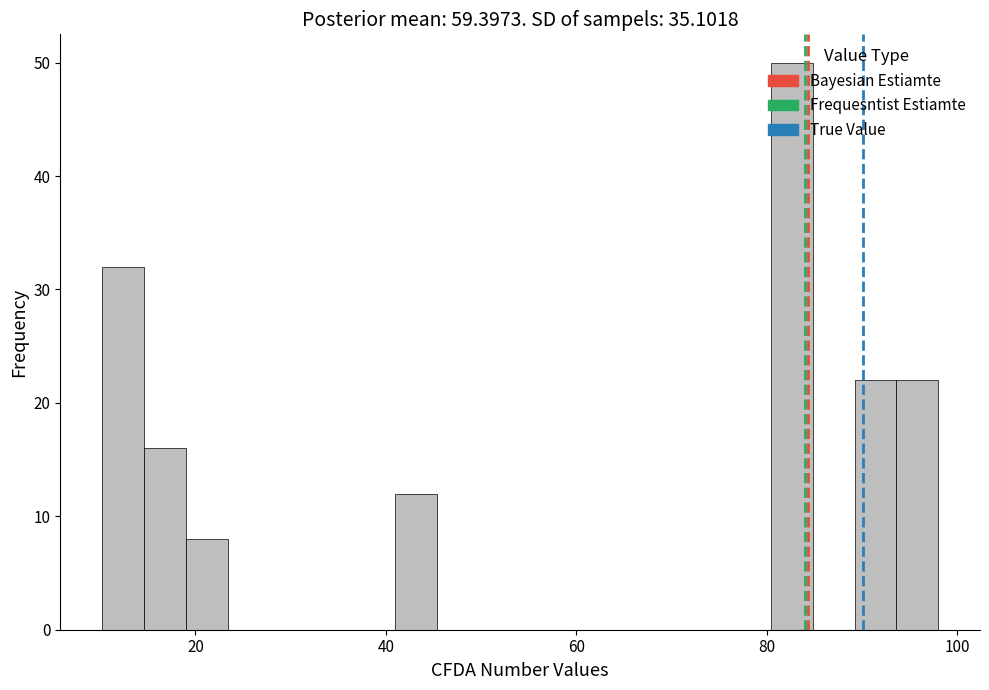

Read against the x-axis, roughly where is the centre of the tallest bar?

82